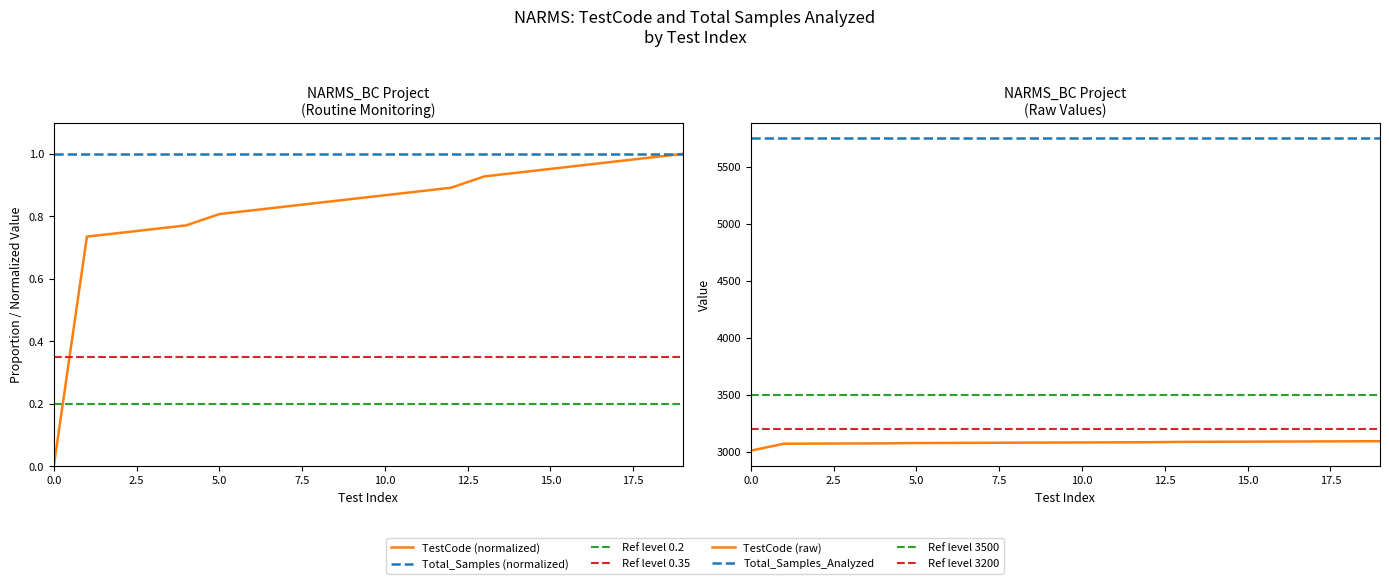

What is the sum of all values?

16.6